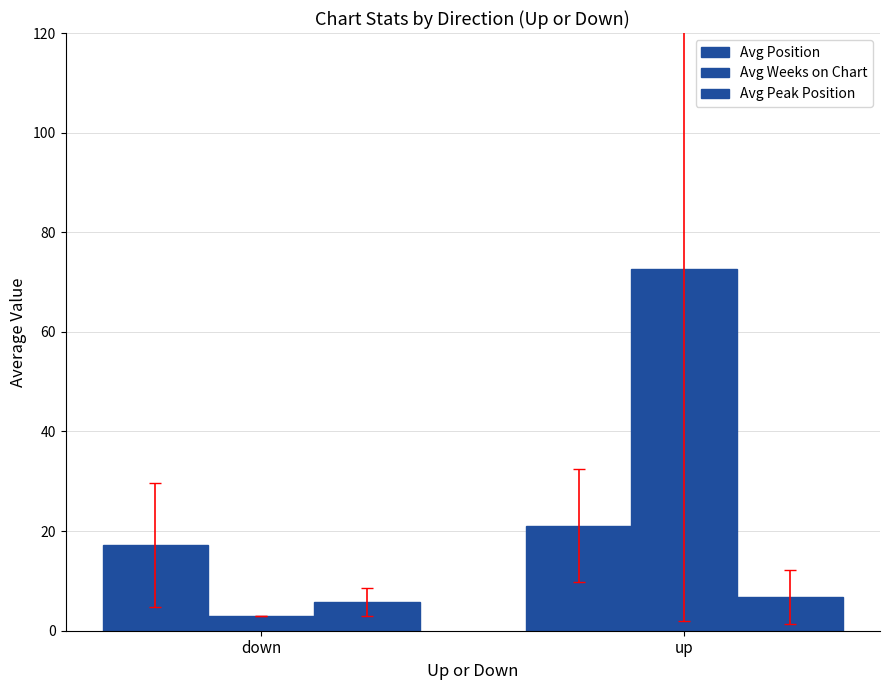

At which category is the sum across all series the highest?

up